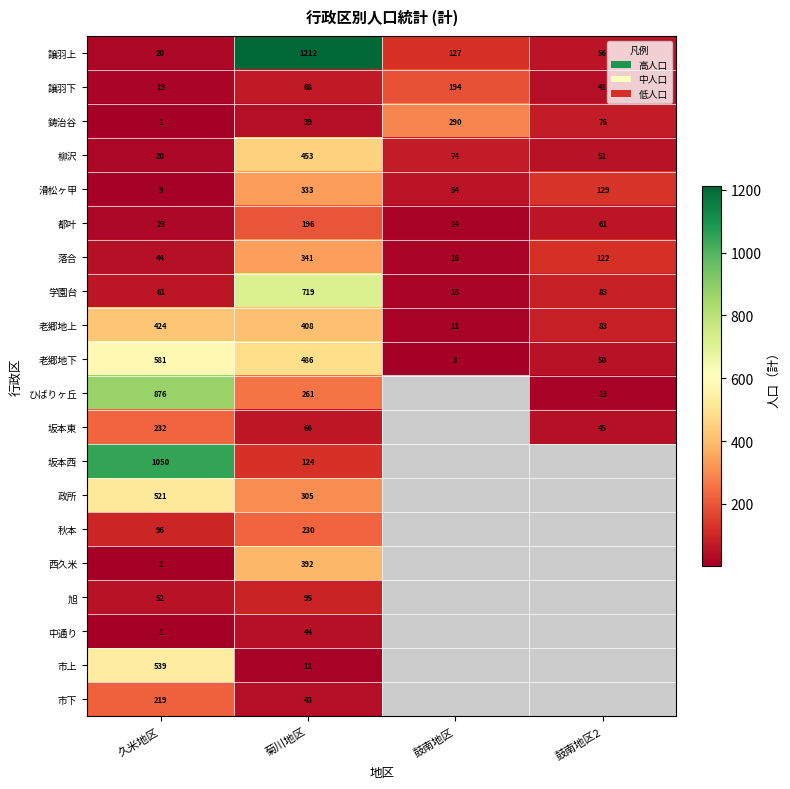

What value does the 滑松ヶ甲 series have at 鼓南地区, to the nearest 5?

55